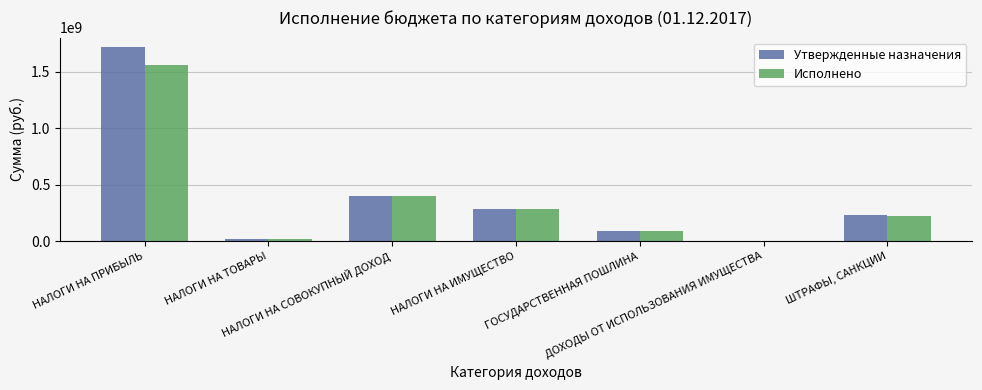

Which series changed the most between НАЛОГИ НА ПРИБЫЛЬ and ДОХОДЫ ОТ ИСПОЛЬЗОВАНИЯ ИМУЩЕСТВА?

Утвержденные назначения